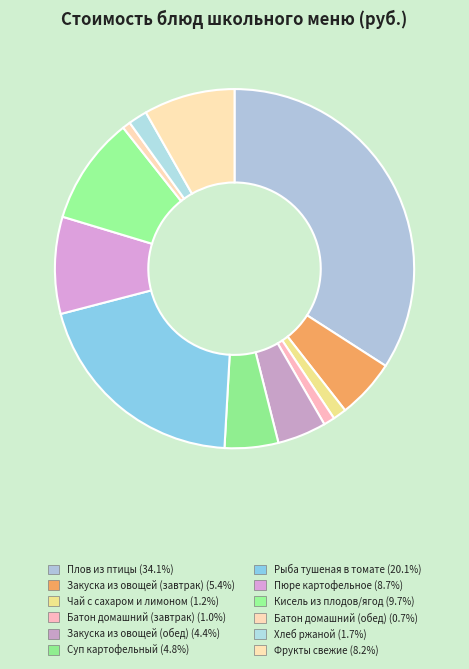

What is the largest slice in the pie chart?

Плов из птицы